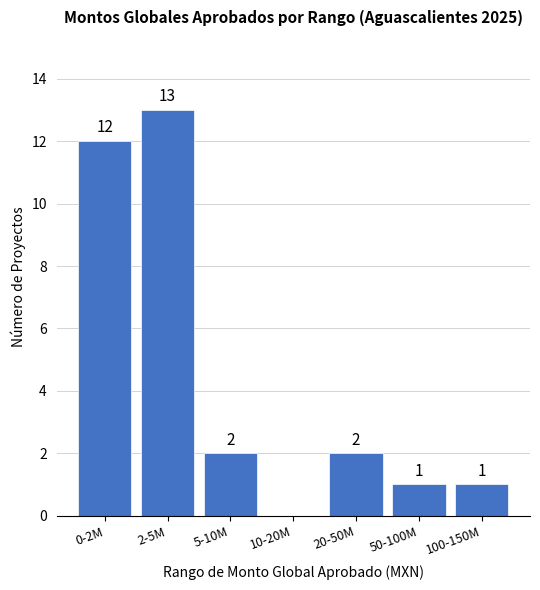

What is the maximum value shown in the chart?

13